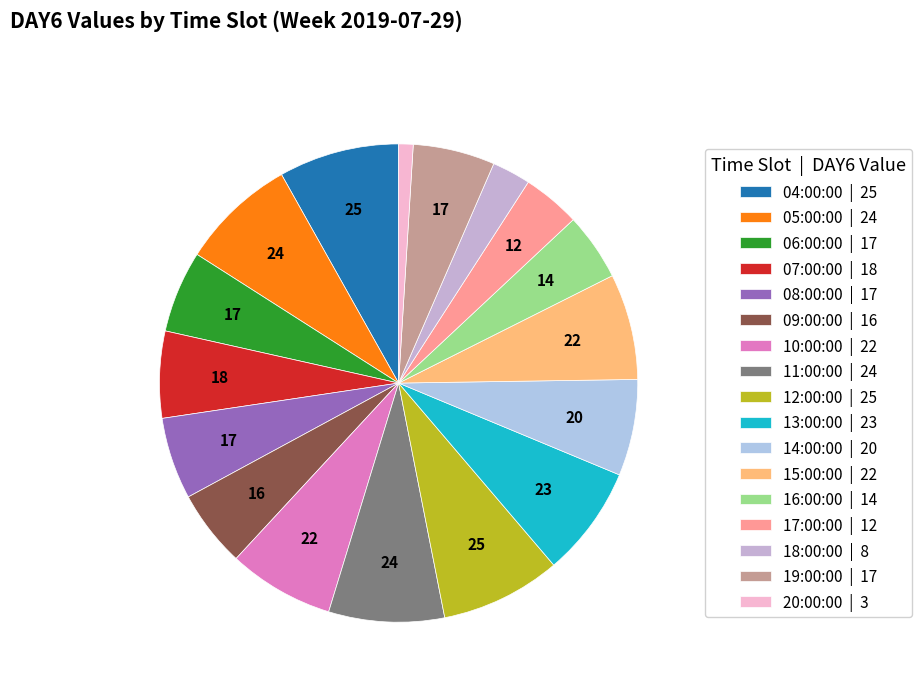

What is the ratio of the value at 15:00 to the value at 17:00?

1.8